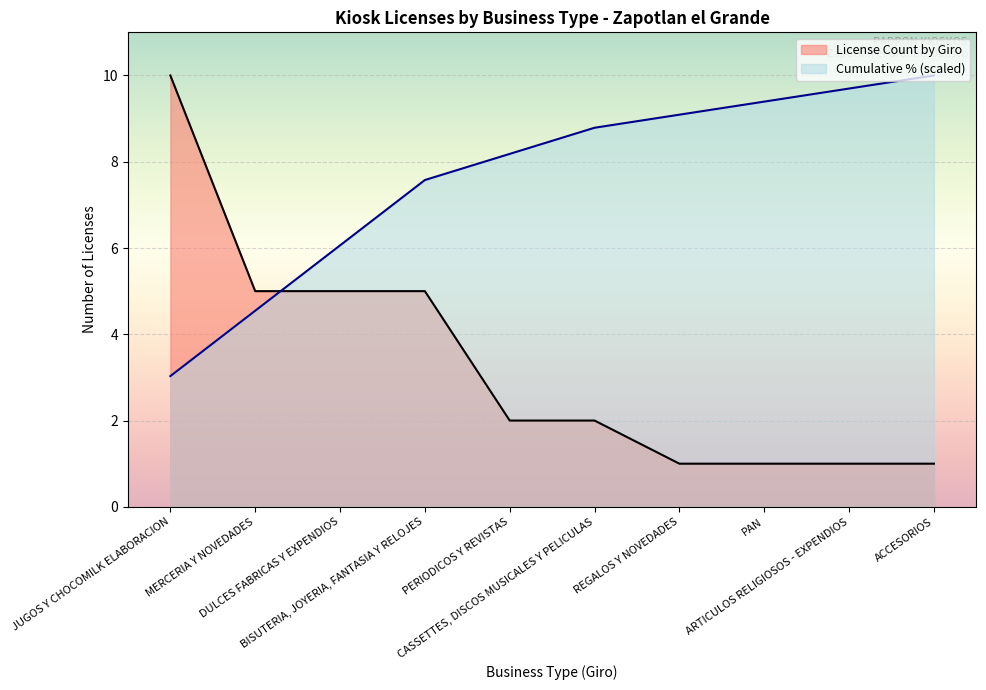

True or false: Cumulative % (scaled) and License Count by Giro intersect in this chart.

True